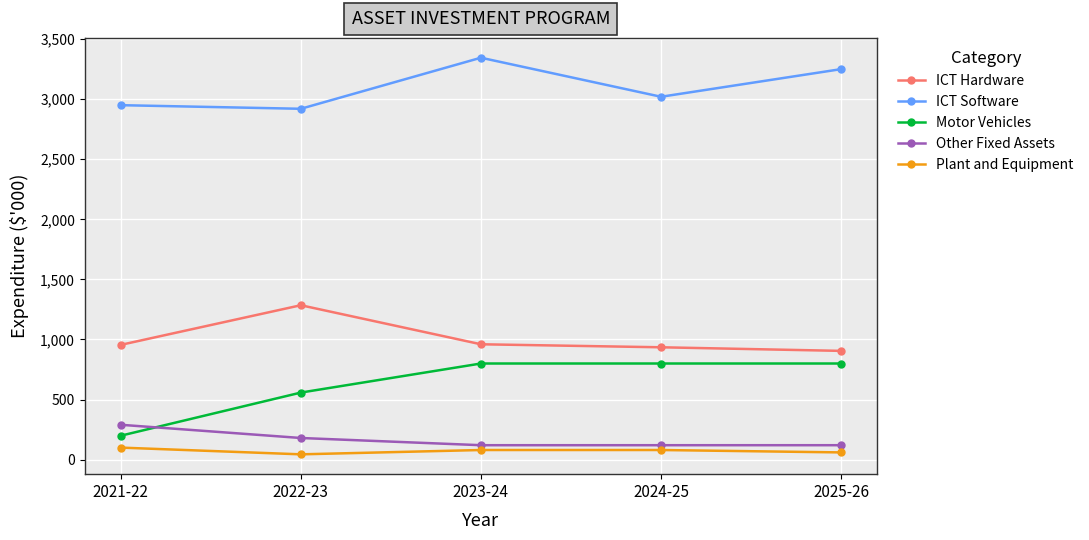

Which series has the largest range (max minus min)?

Motor Vehicles